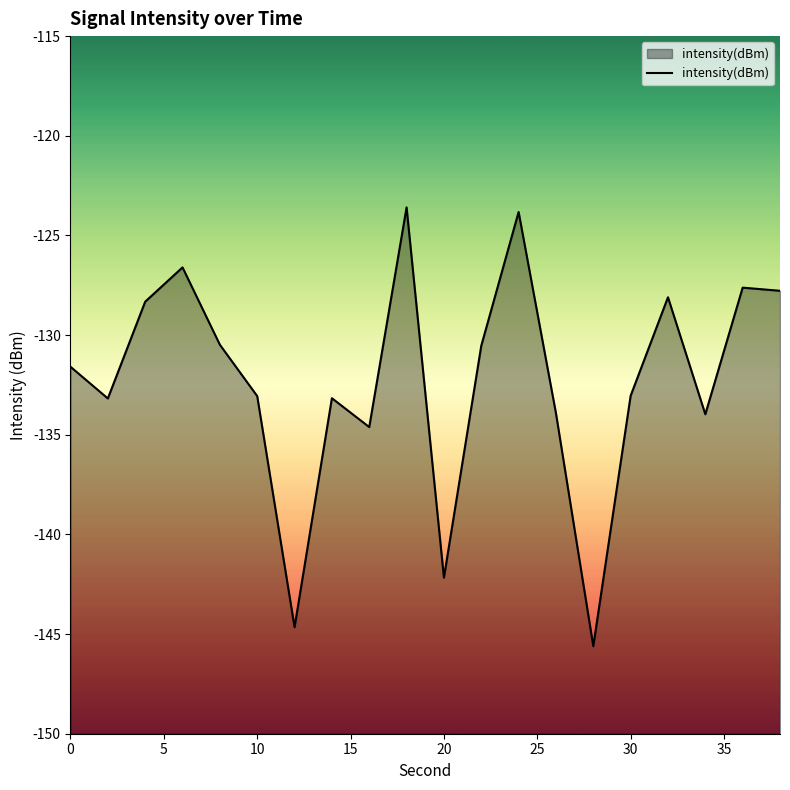

What is the difference between the maximum and minimum values?

22.0